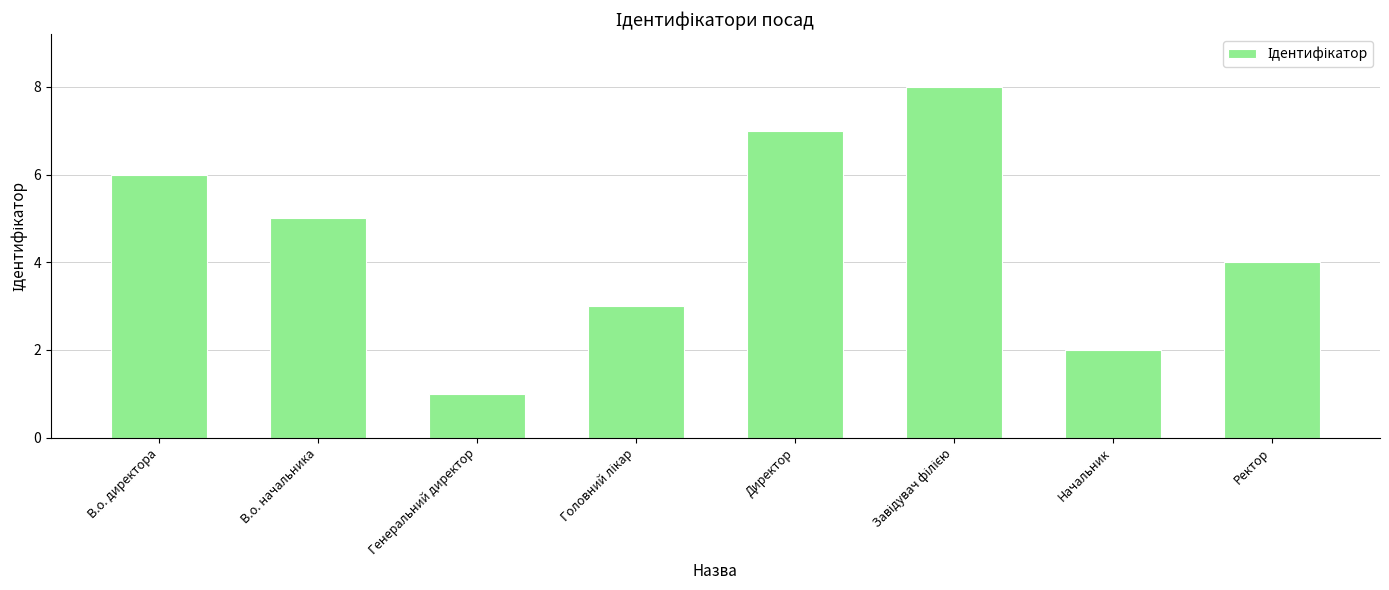

What is the difference between the second highest and minimum values?

6